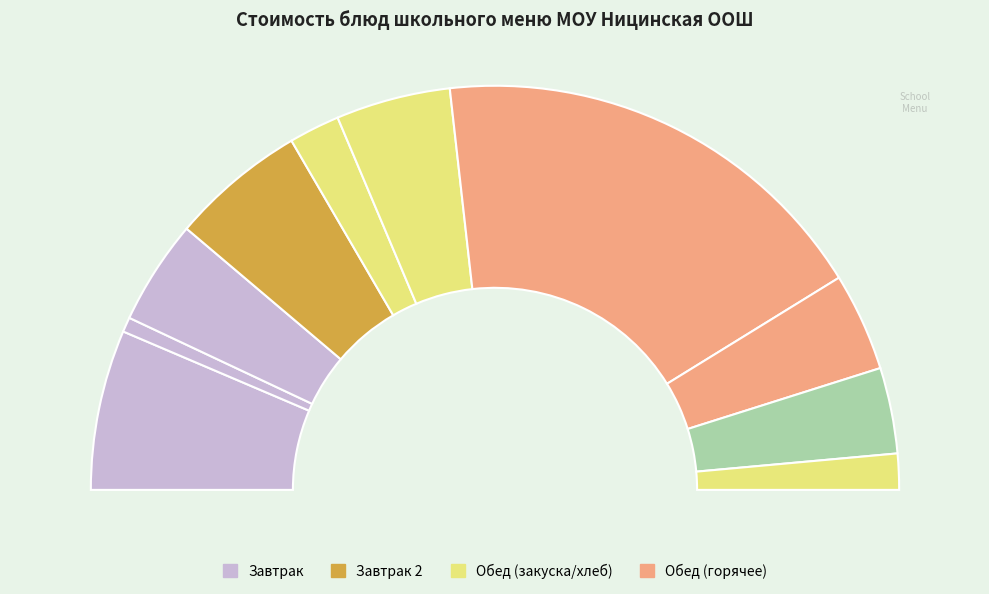

What percentage do хлеб пшеничный and бутерброд с маслом together represent?

11.3%